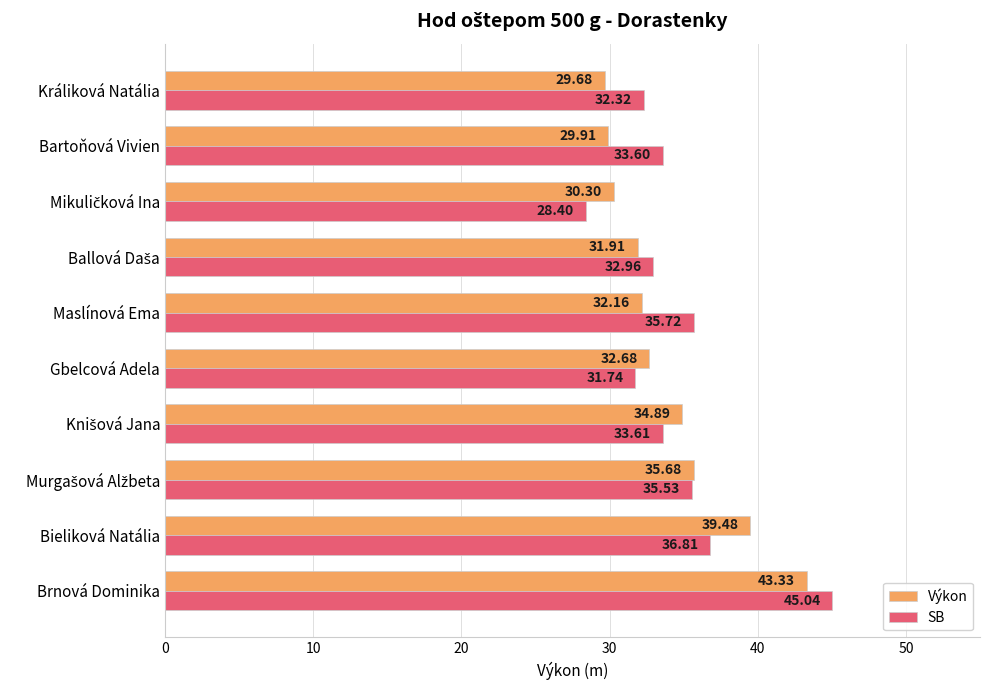

At which category is the sum across all series the highest?

Brnová Dominika